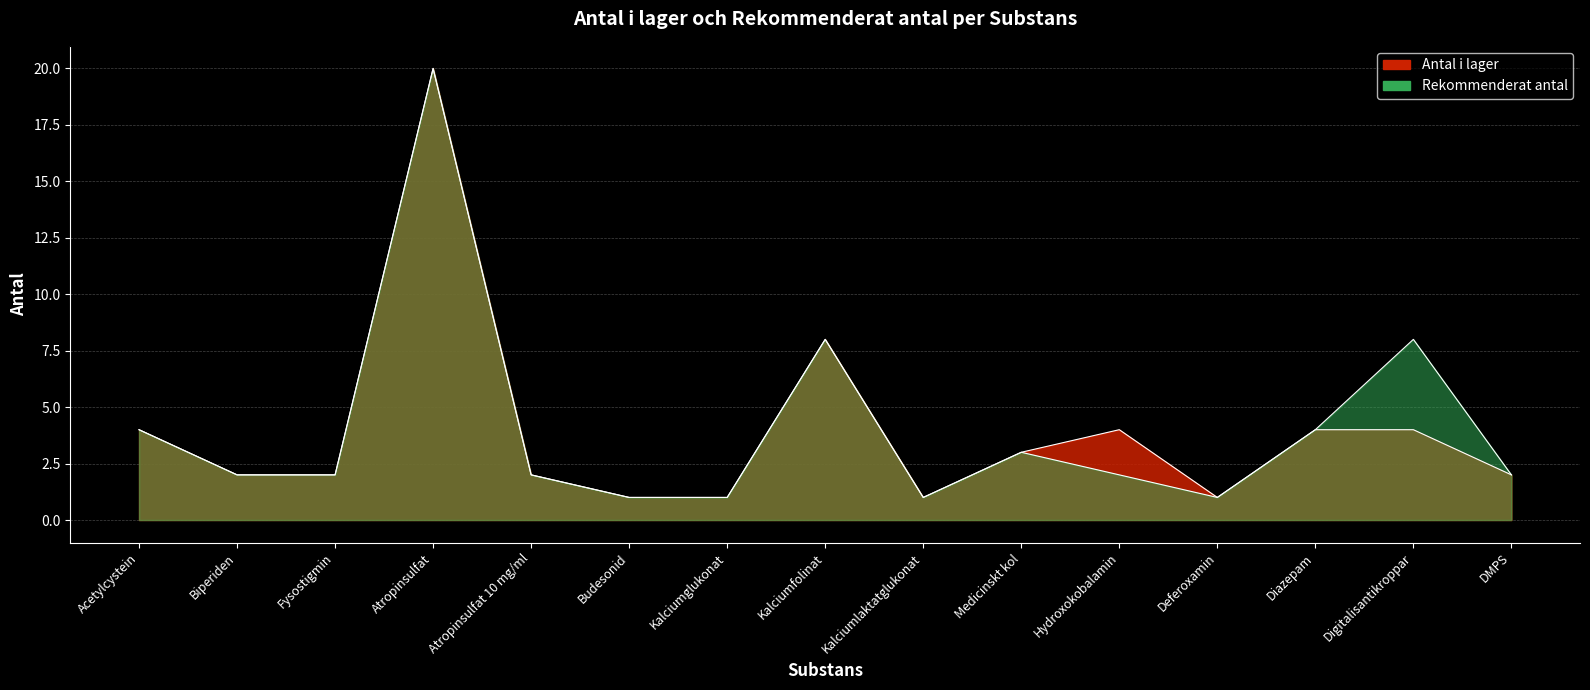

What is the minimum value for Antal i lager?

1